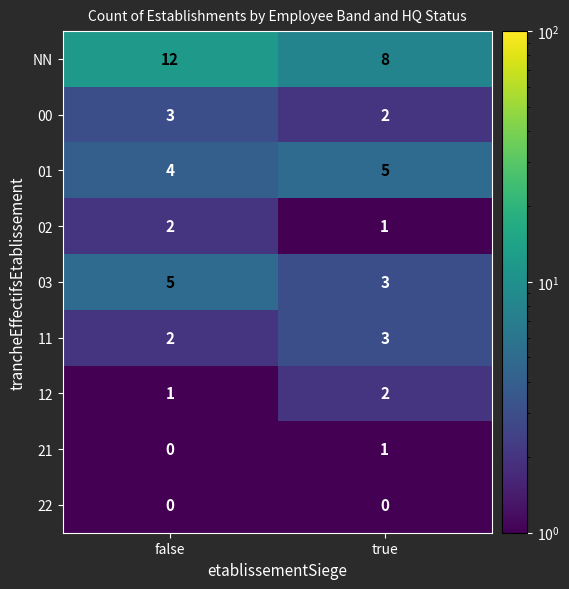

What is the difference between the highest and lowest values at true?

8